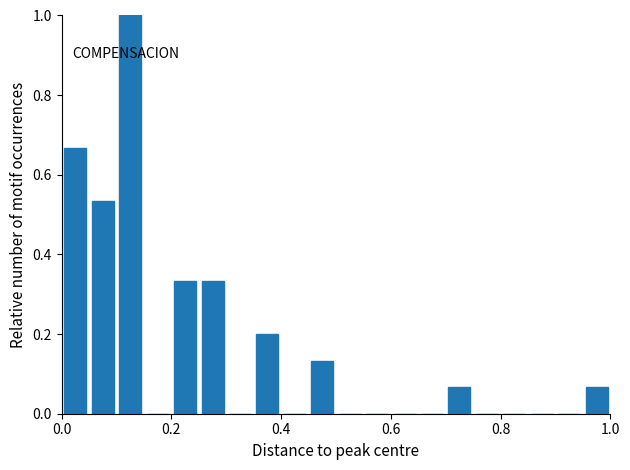

Around what value on the x-axis is the tallest bar? Give the approximate position of its centre, as read against the axis.

0.12